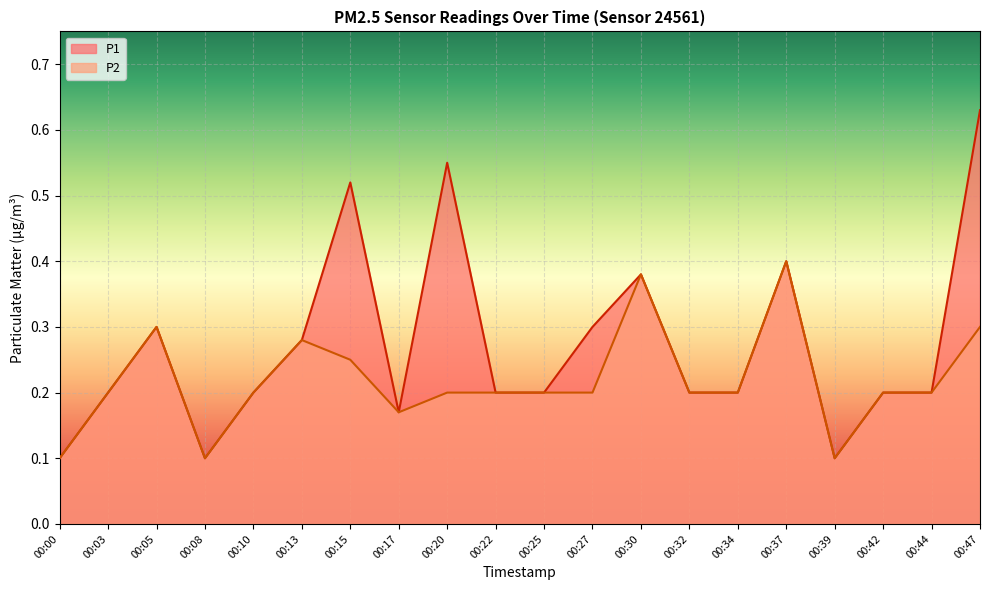

Reading left to right, extract all data points from this chart.

P1: 0.1	0.2	0.3	0.1	0.2	0.3	0.5	0.2	0.6	0.2	0.2	0.3	0.4	0.2	0.2	0.4	0.1	0.2	0.2	0.6
P2: 0.1	0.2	0.3	0.1	0.2	0.3	0.2	0.2	0.2	0.2	0.2	0.2	0.4	0.2	0.2	0.4	0.1	0.2	0.2	0.3